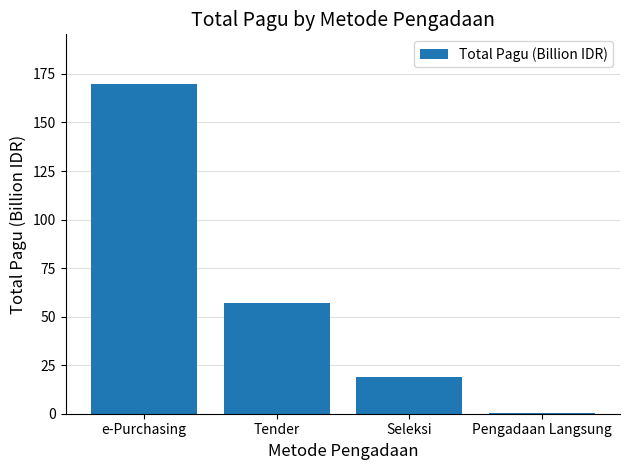

What is the maximum value shown in the chart?

169.9